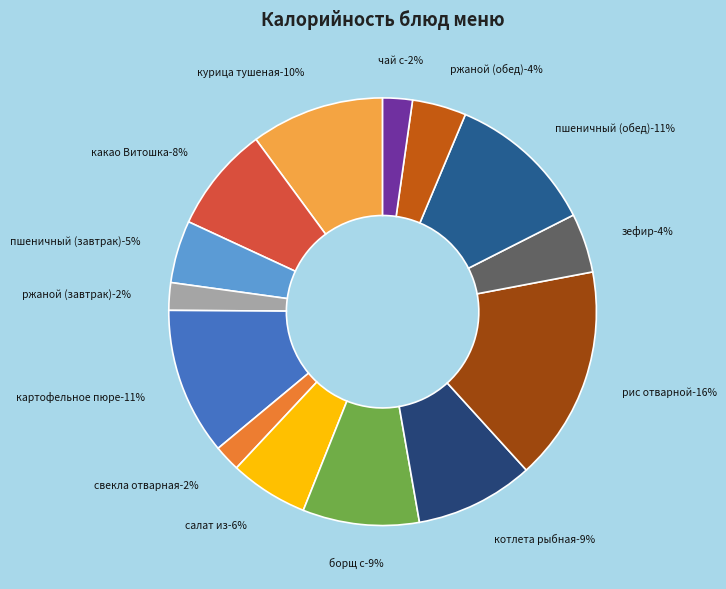

Which category has the biggest portion of the pie?

рис отварной